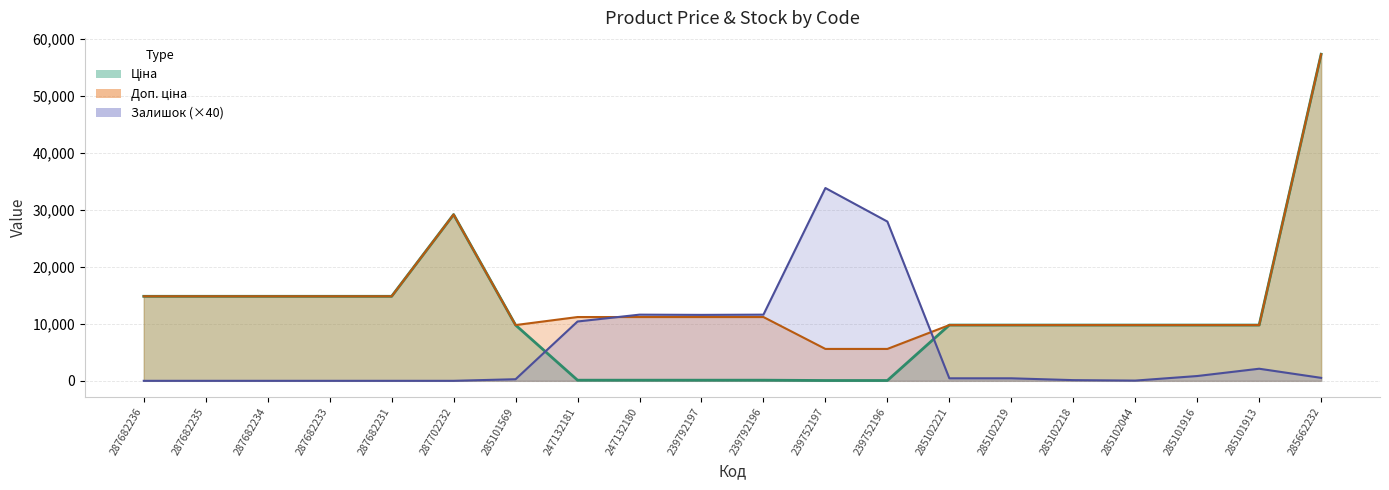

Where is Залишок nearest to the value 16900?

247132180